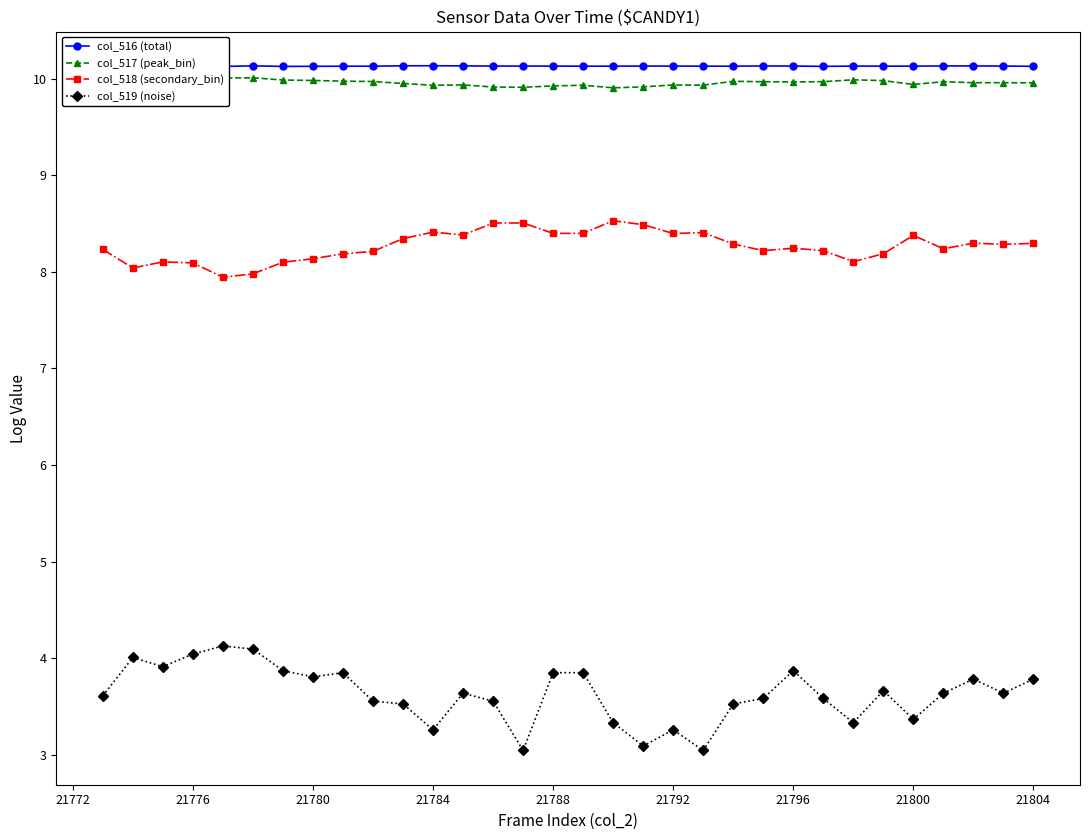

True or false: col_518 (secondary_bin) has a value of 11.7 at 21780.

False